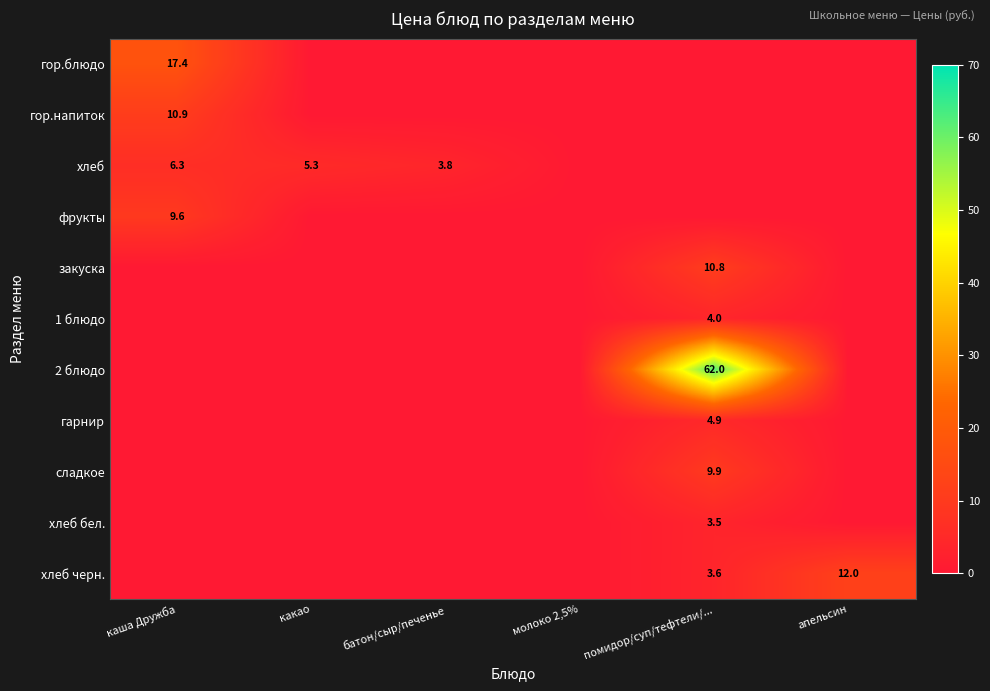

Rank the series at апельсин from lowest to highest value.

гор.блюдо, гор.напиток, хлеб, фрукты, закуска, 1 блюдо, 2 блюдо, гарнир, сладкое, хлеб бел., хлеб черн.